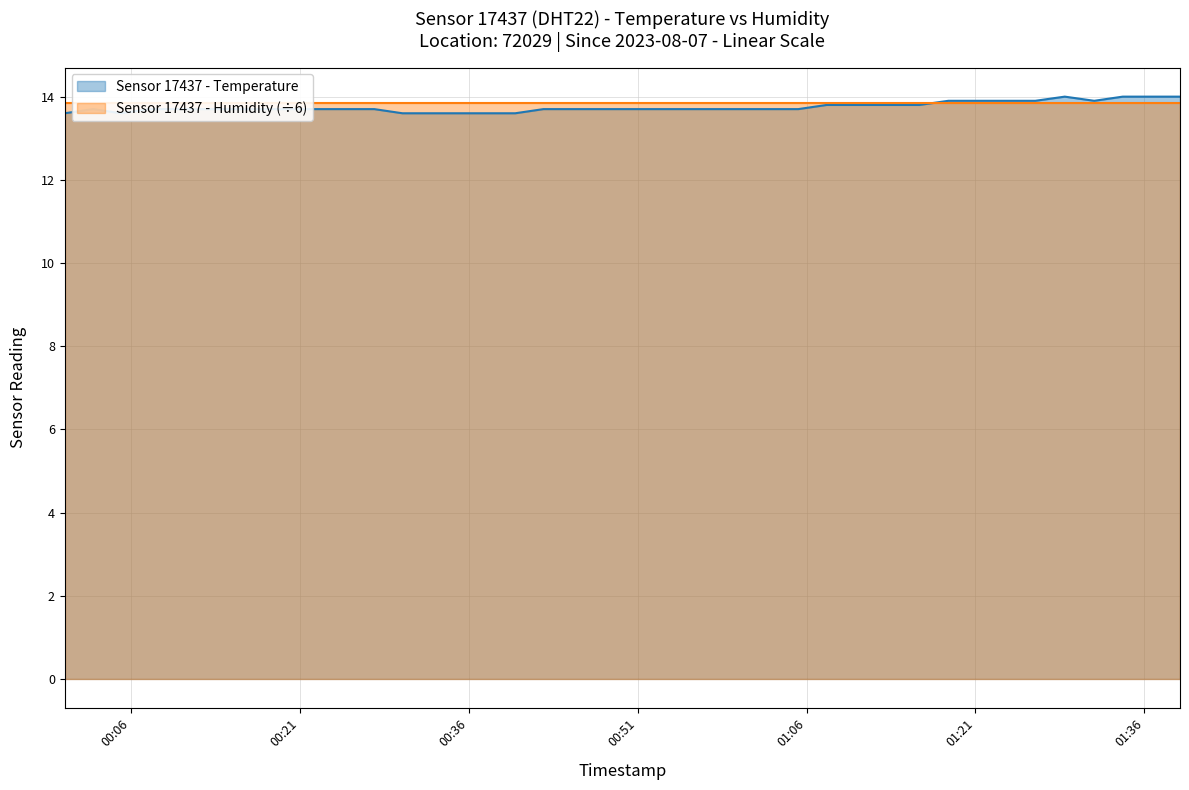

List the labels in order of value, largest first.

2023-08-07T01:28:56, 2023-08-07T01:34:05, 2023-08-07T01:36:37, 2023-08-07T01:39:10, 2023-08-07T01:18:36, 2023-08-07T01:21:07, 2023-08-07T01:23:48, 2023-08-07T01:26:19, 2023-08-07T01:31:33, 2023-08-07T01:07:47, 2023-08-07T01:10:24, 2023-08-07T01:13:24, 2023-08-07T01:16:01, 2023-08-07T00:02:39, 2023-08-07T00:07:37, 2023-08-07T00:10:07, 2023-08-07T00:12:37, 2023-08-07T00:15:07, 2023-08-07T00:17:39, 2023-08-07T00:20:09, 2023-08-07T00:22:38, 2023-08-07T00:25:08, 2023-08-07T00:27:37, 2023-08-07T00:42:38, 2023-08-07T00:45:08, 2023-08-07T00:47:41, 2023-08-07T00:50:10, 2023-08-07T00:52:40, 2023-08-07T00:55:09, 2023-08-07T00:57:39, 2023-08-07T01:00:10, 2023-08-07T01:02:44, 2023-08-07T01:05:16, 2023-08-07T00:00:07, 2023-08-07T00:05:08, 2023-08-07T00:30:07, 2023-08-07T00:32:40, 2023-08-07T00:35:09, 2023-08-07T00:37:38, 2023-08-07T00:40:08